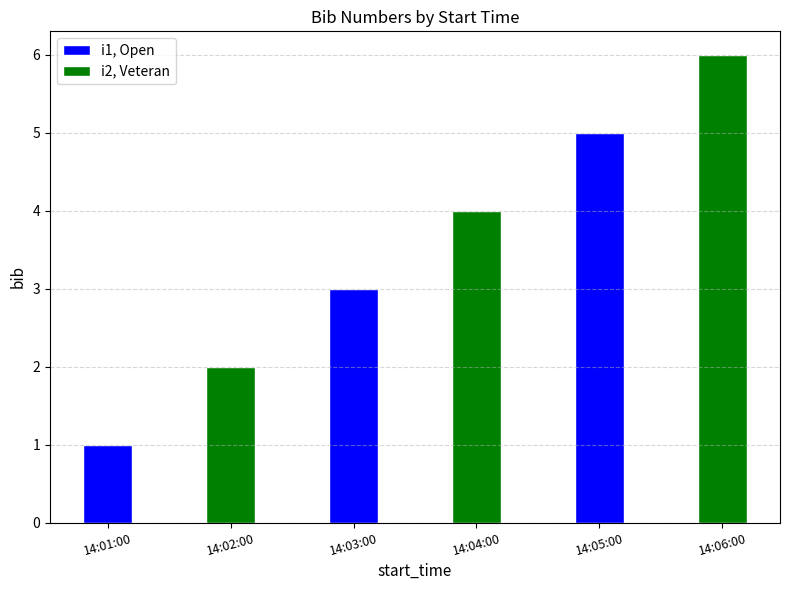

How many bars are there in total?

6